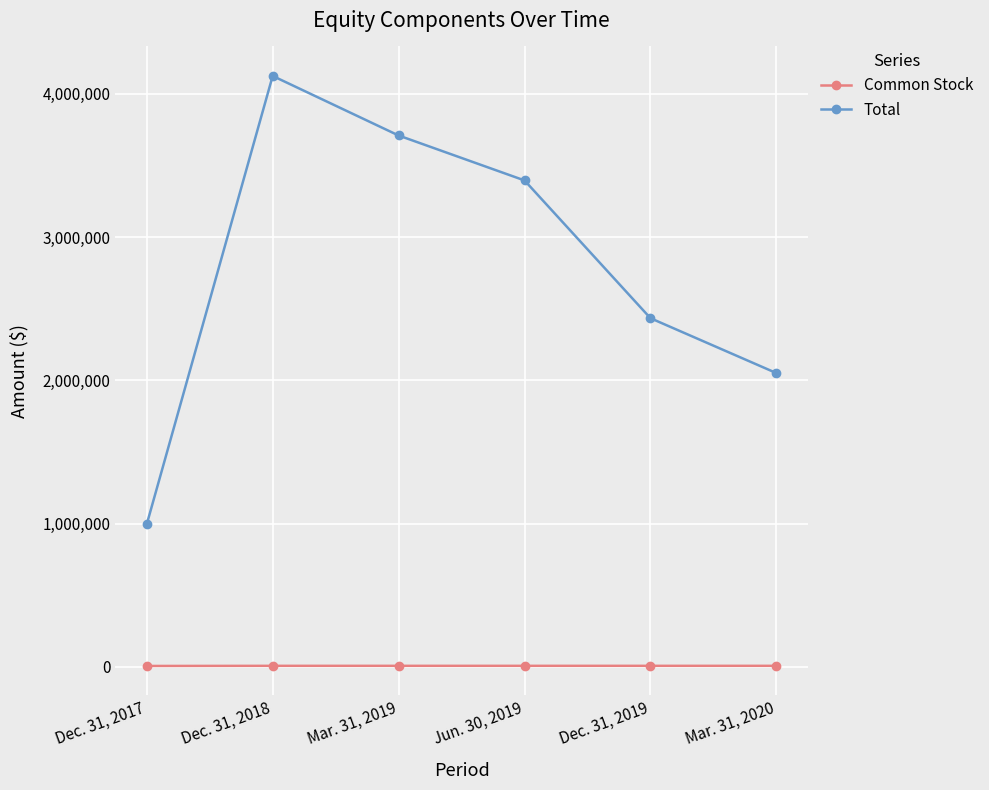

Which series has the largest range (max minus min)?

Total